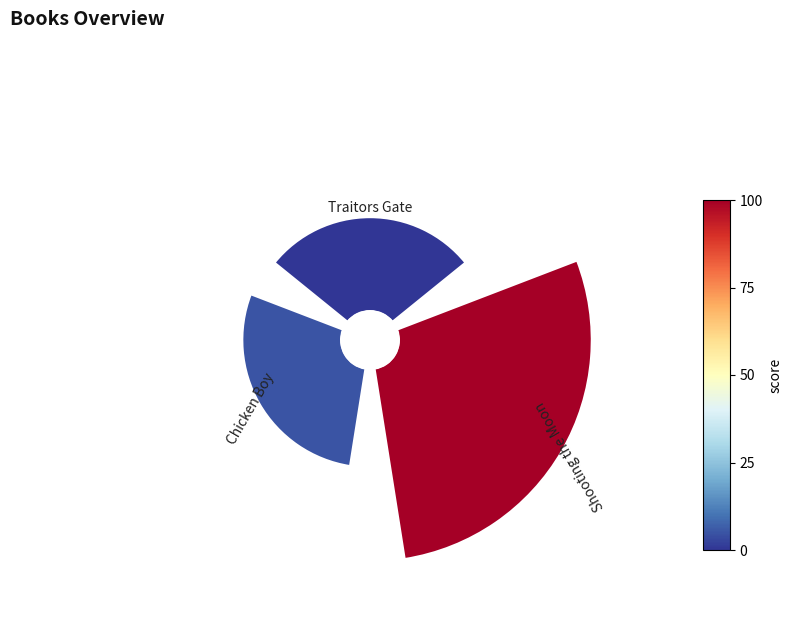

The Chicken Boy slice represents 26% of the pie. True or false?

True